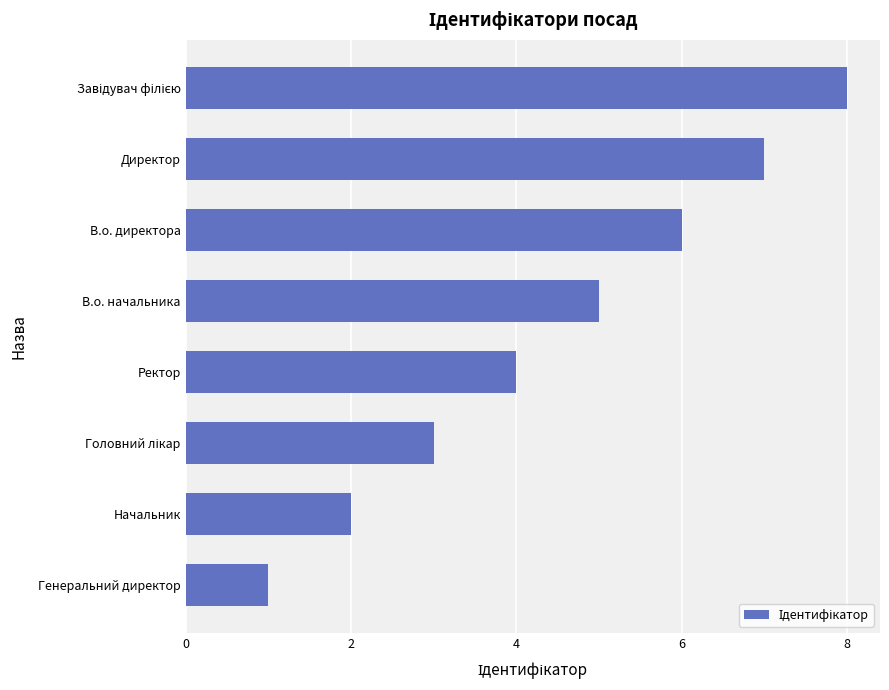

What is the ratio of the value at В.о. начальника to the value at Начальник?

2.5